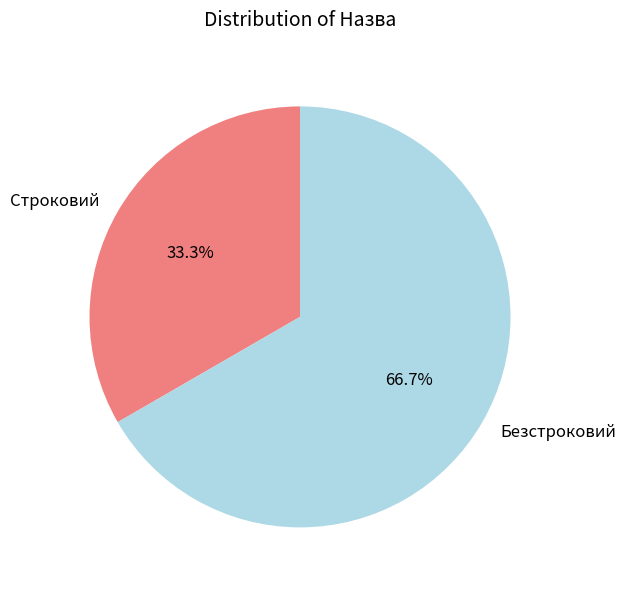

To the nearest percent, what is the combined percentage of Безстроковий and Строковий?

100%